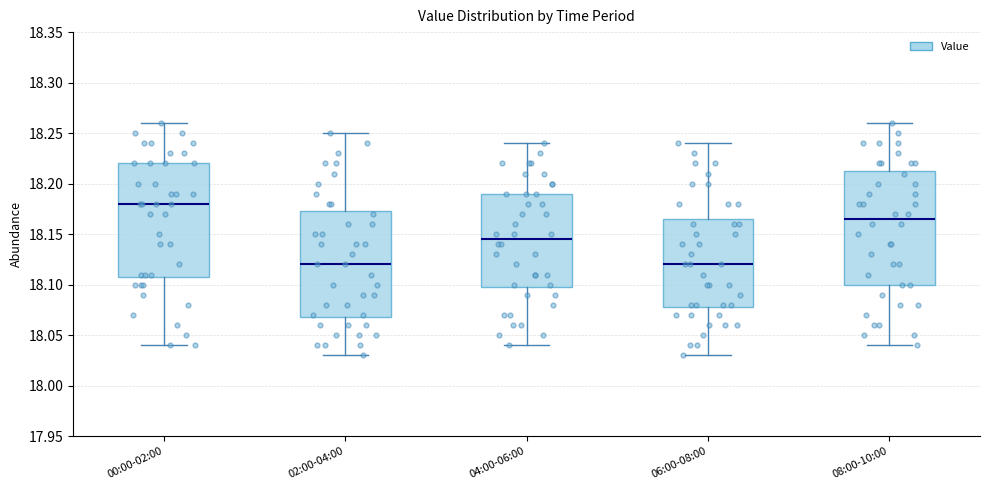

Reading left to right, transcribe this box plot: for each box, give where its median line is, the range the box spans, and where its two whiskers end, as read against the y-axis. The values are not printed on the chart, so give them approximately, as read against the axis.

00:00-02:00: median 18.180, box 18.110 to 18.220, whiskers 18.040 to 18.260
02:00-04:00: median 18.120, box 18.070 to 18.175, whiskers 18.030 to 18.250
04:00-06:00: median 18.145, box 18.100 to 18.190, whiskers 18.040 to 18.240
06:00-08:00: median 18.120, box 18.080 to 18.165, whiskers 18.030 to 18.240
08:00-10:00: median 18.165, box 18.100 to 18.215, whiskers 18.040 to 18.260